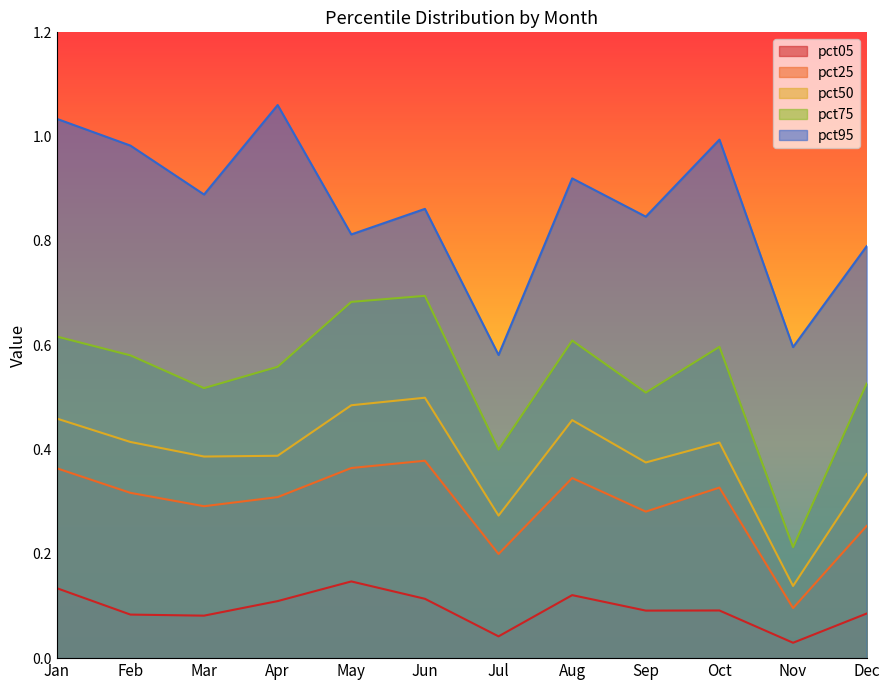

Between Jul and Aug, which series saw the biggest shift?

pct95